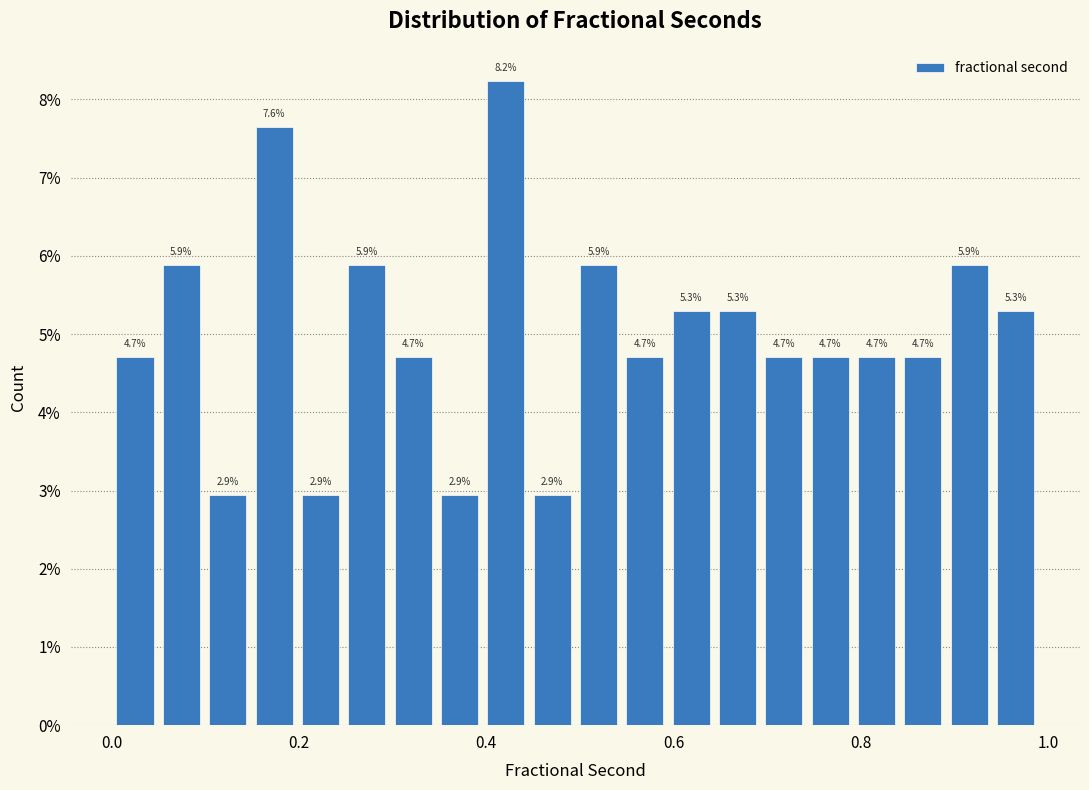

Around what value on the x-axis is the tallest bar? Give the approximate position of its centre, as read against the axis.

0.42